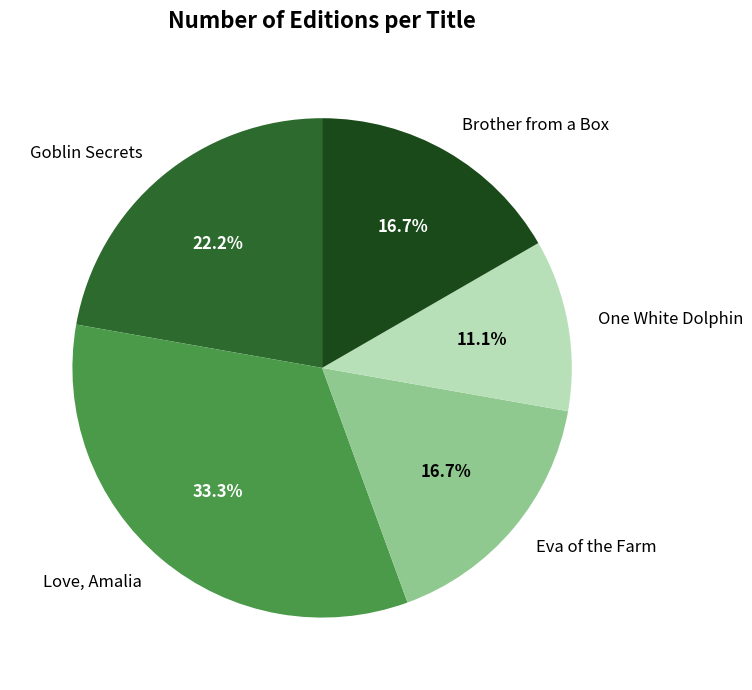

True or false: Brother from a Box accounts for 17% of the total.

True